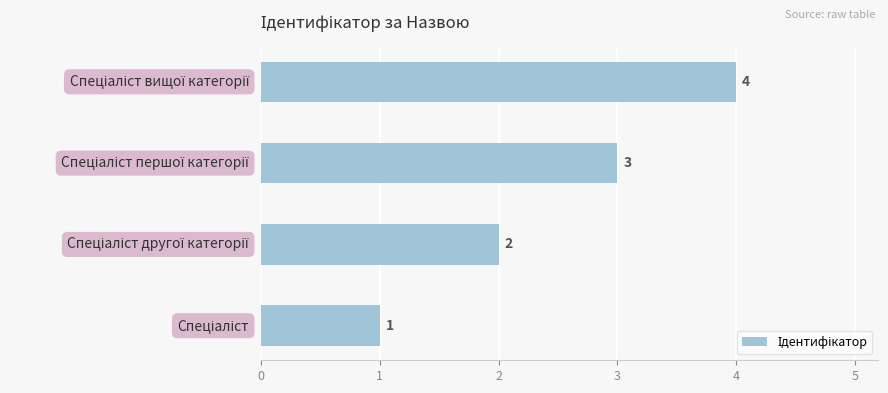

What is the greatest value displayed?

4